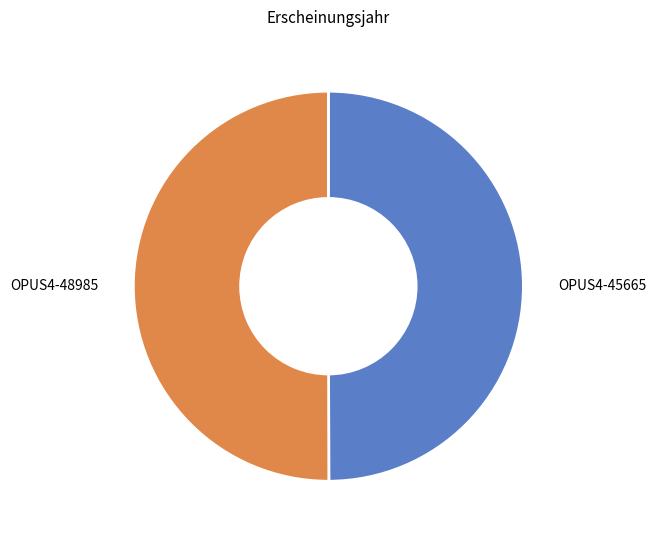

Count the number of slices in the pie.

2